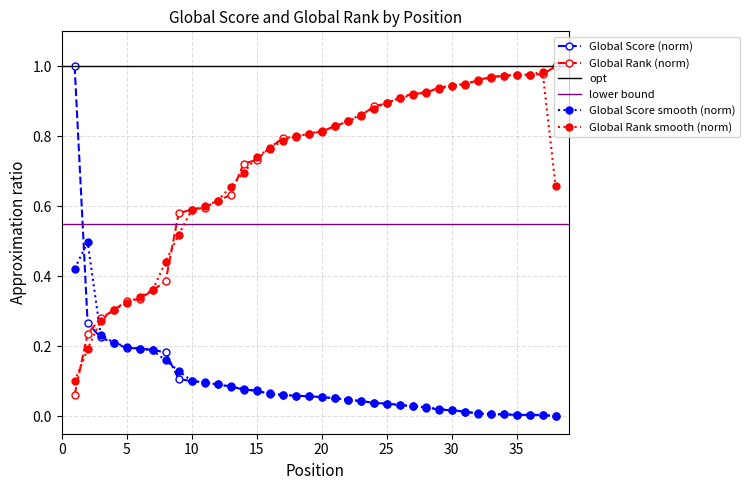

What is the maximum value shown in the chart?

1.0